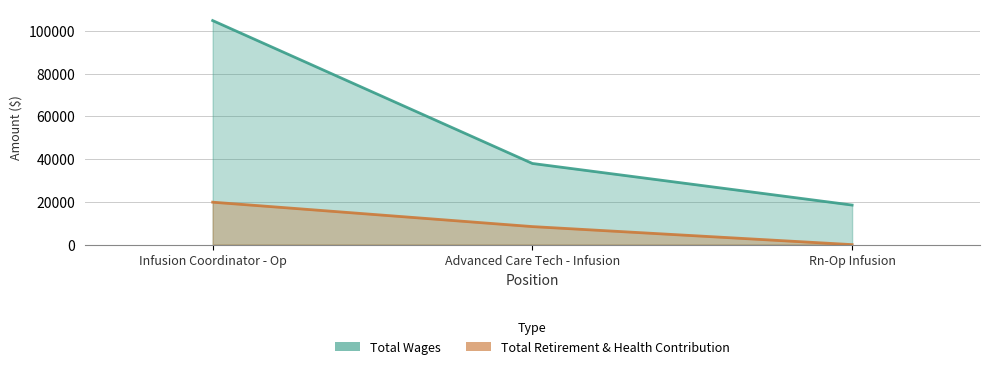

Rank the series at Rn-Op Infusion from highest to lowest value.

Total Wages, Total Retirement & Health Contribution